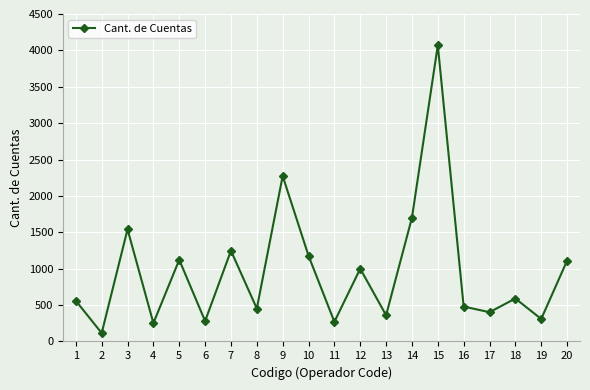

What is the smallest value displayed?

115